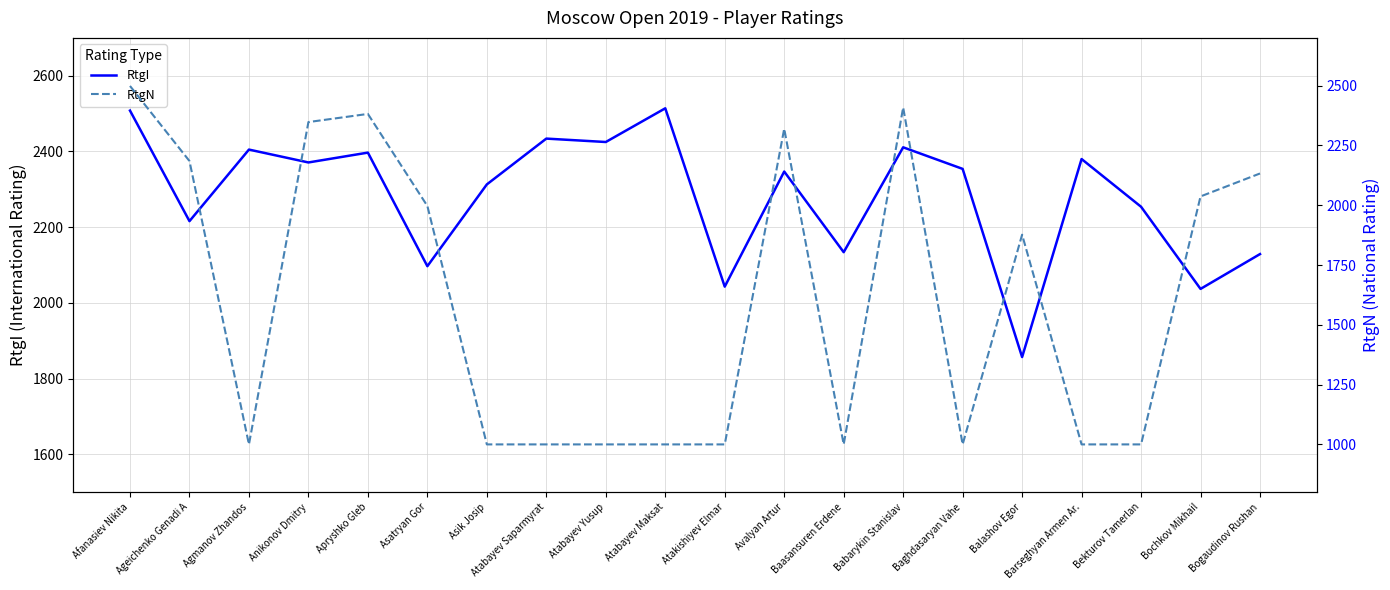

At which category does RtgI reach its first local valley?

Ageichenko Genadi A